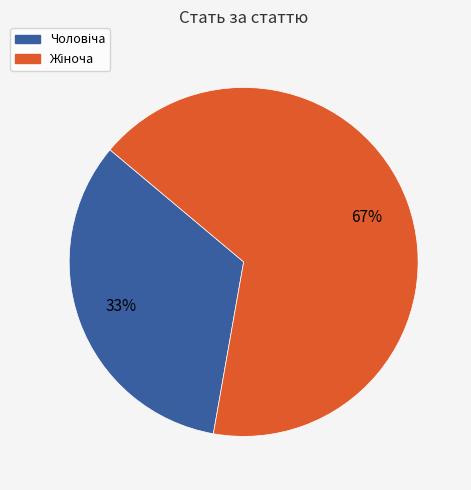

Is there any slice that represents more than half of the pie?

Yes